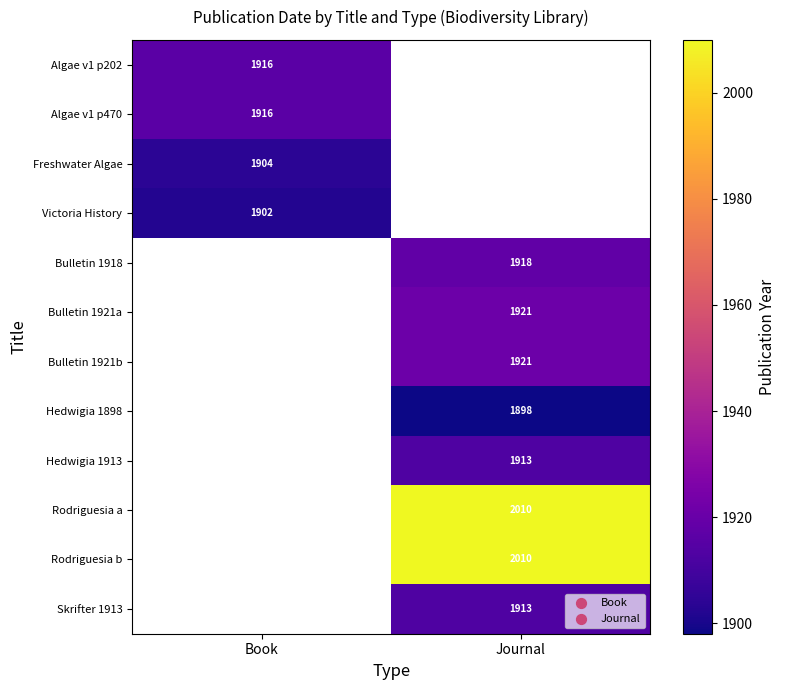

The Hedwigia 1913 series shows 1913 at Journal. True or false?

True